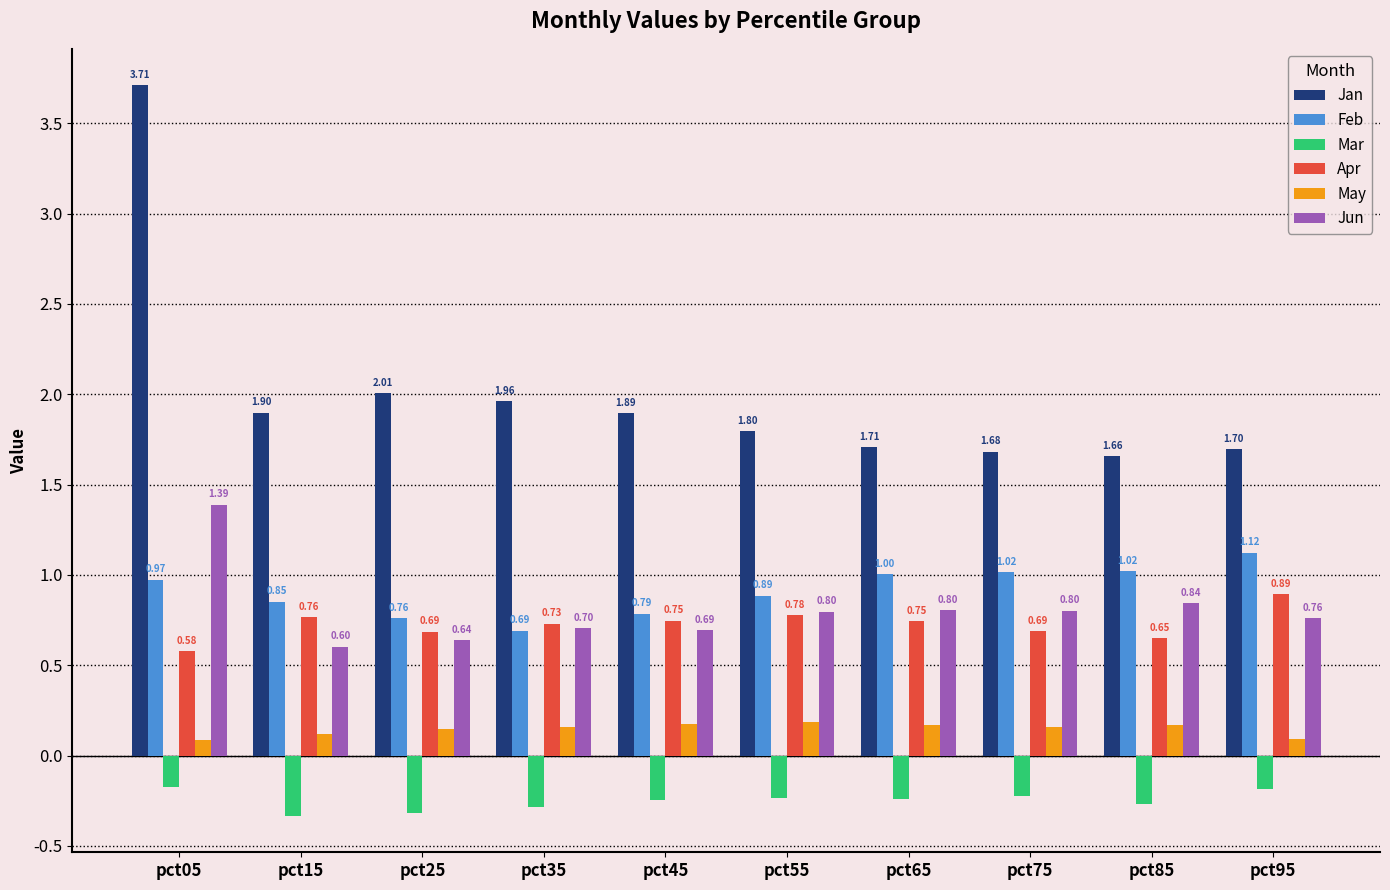

What is the minimum value for Feb?

0.7